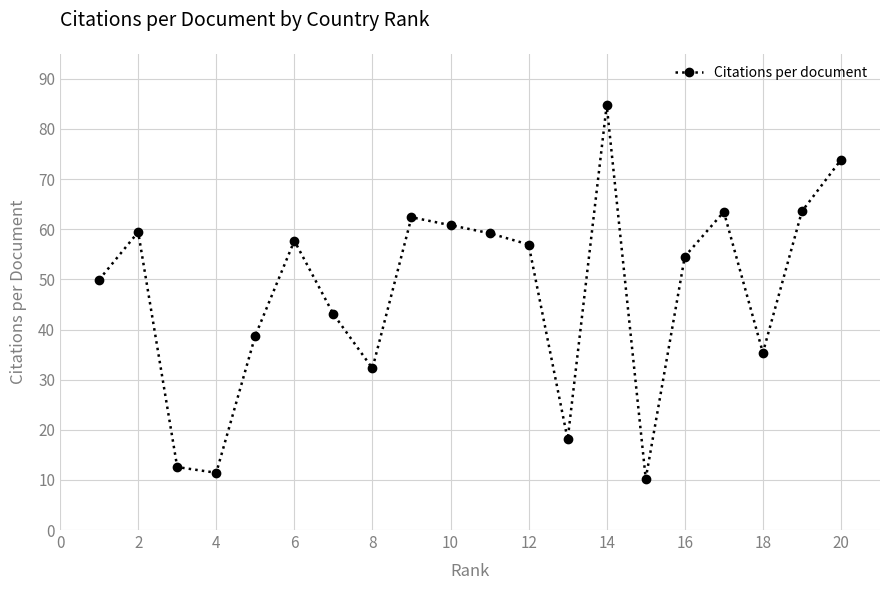

Count the number of data series in this chart.

1